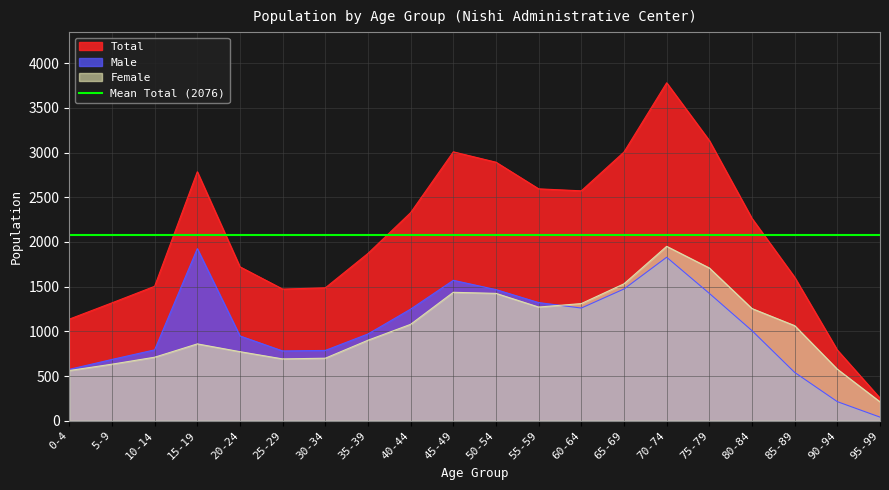

After their last crossing, which series has the higher values: Male or Female?

Female